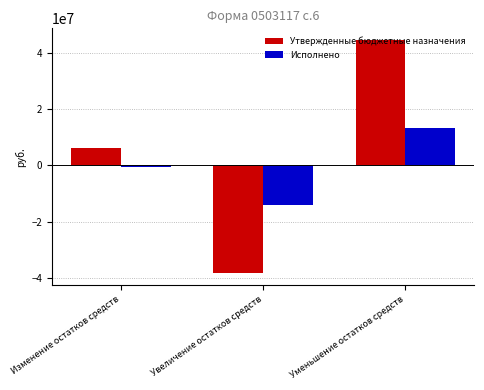

How many bars are there in total?

6